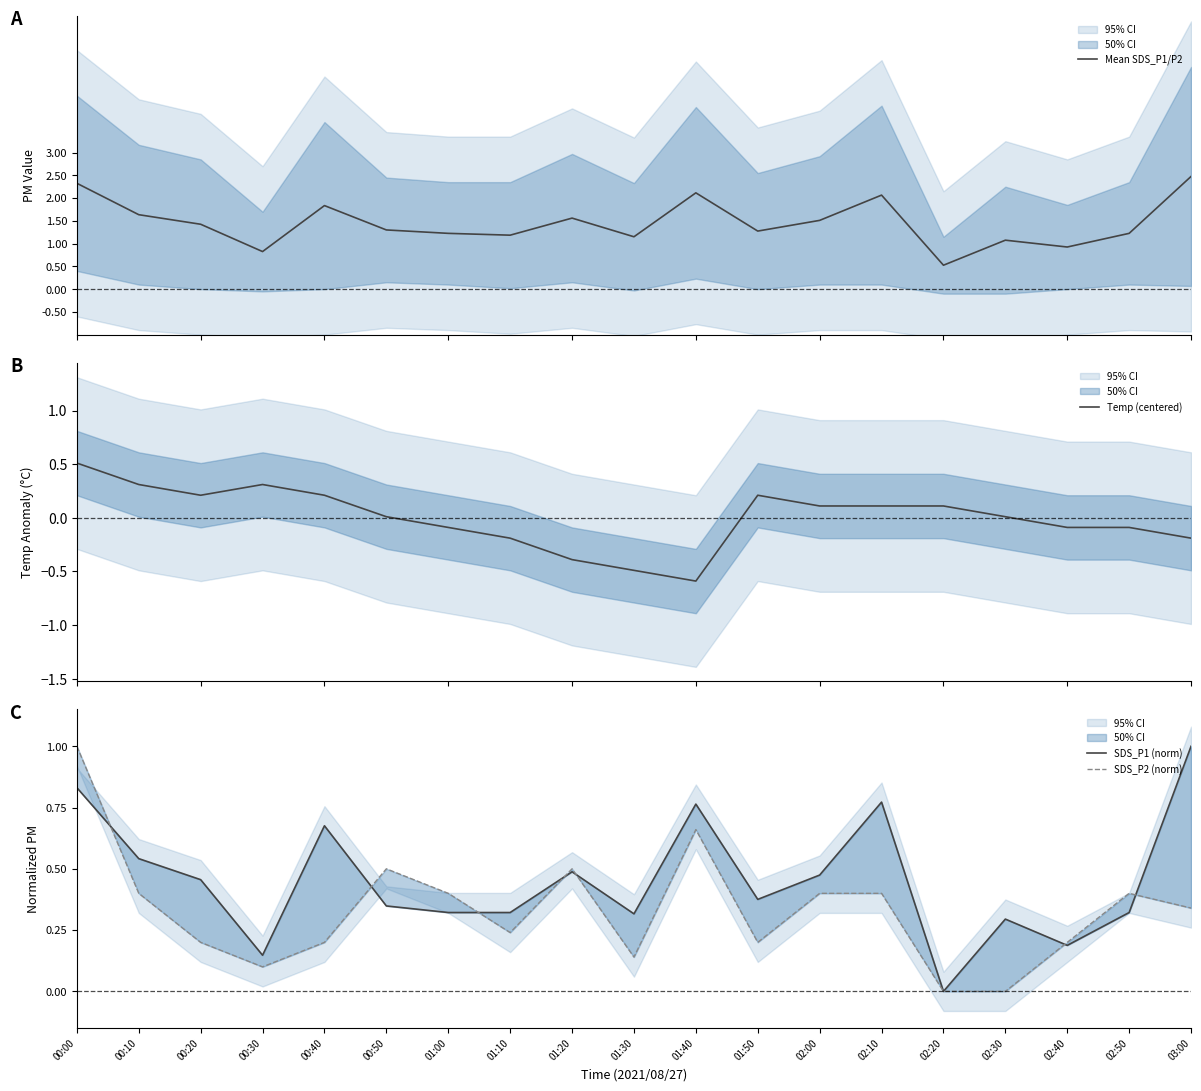

At which label is SDS_P2 (norm) closest to 0?

02:20